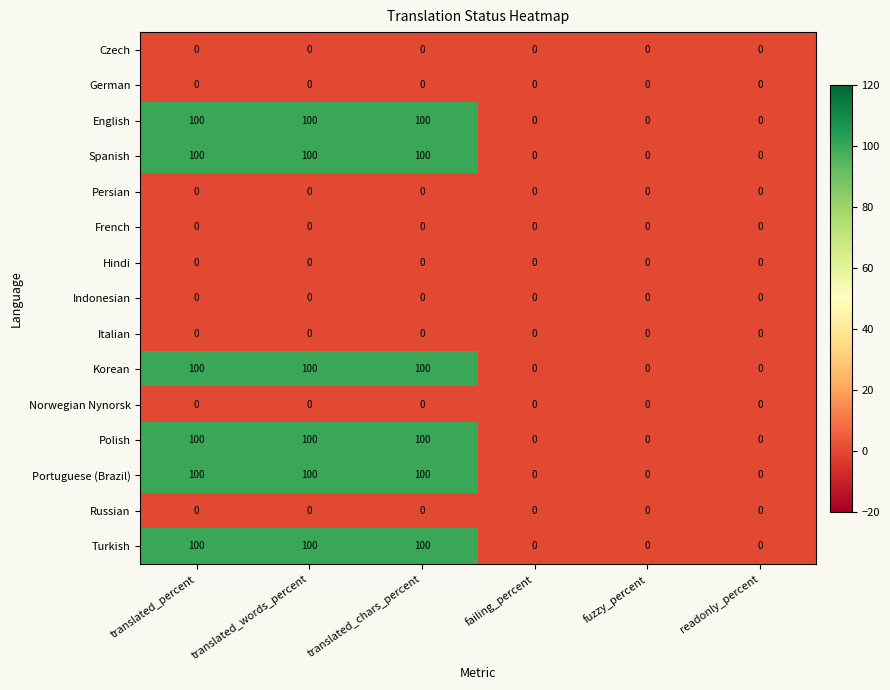

What is the maximum value shown in the chart?

100